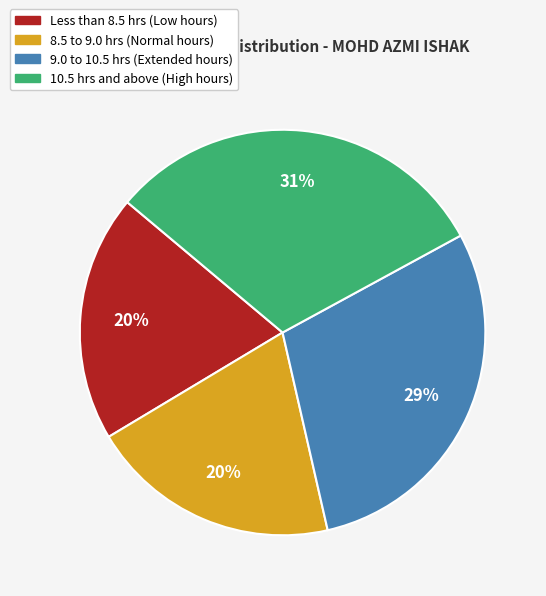

Does any single category account for the majority?

No